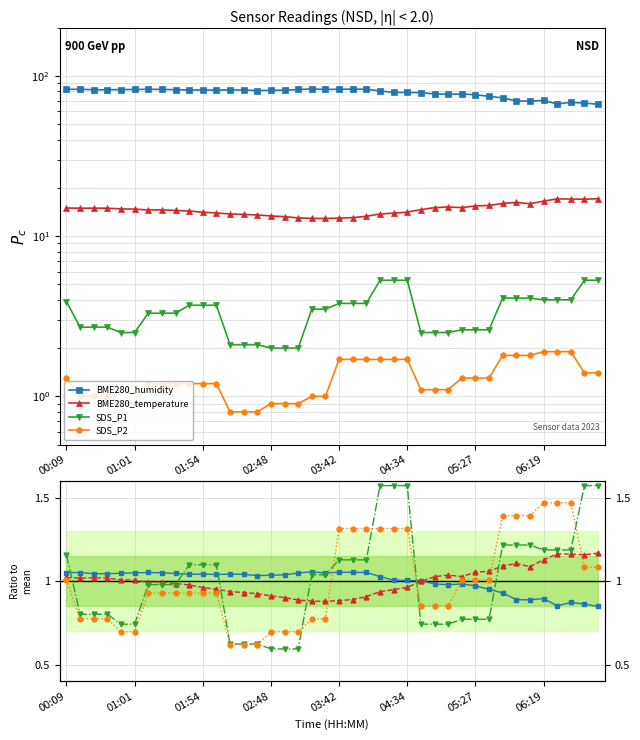

True or false: BME280_humidity has a value of 0.8 at 39.

True